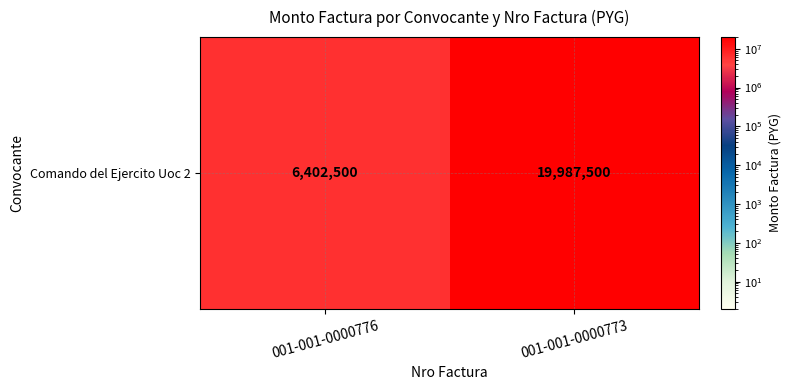

True or false: the data shows 34551651 at 001-001-0000773.

False